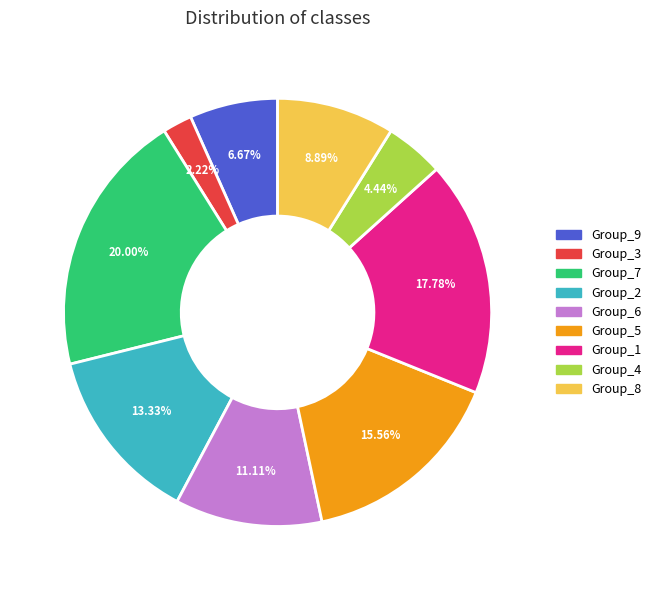

Is there any slice that represents more than half of the pie?

No